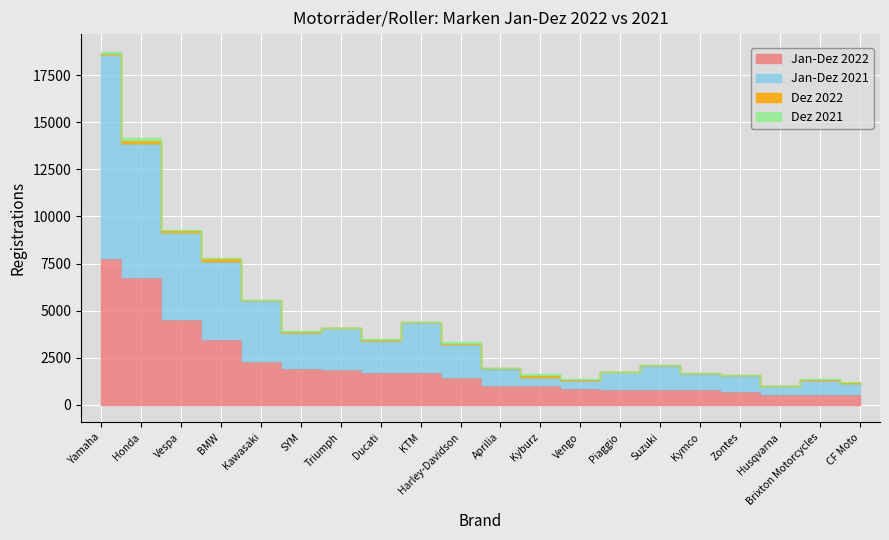

What position from the right is Kyburz?

9